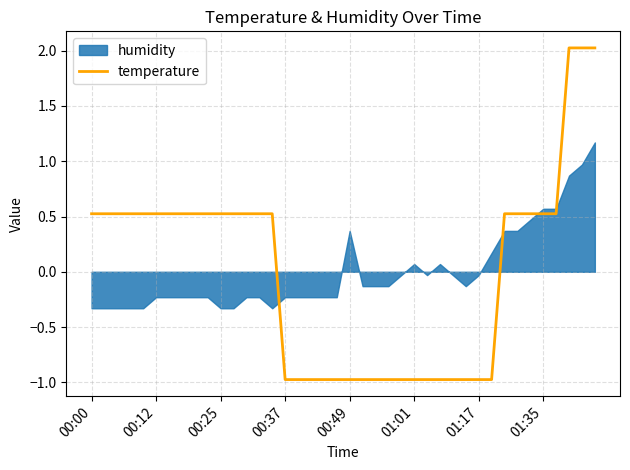

What is the highest value of the temperature series?

2.0